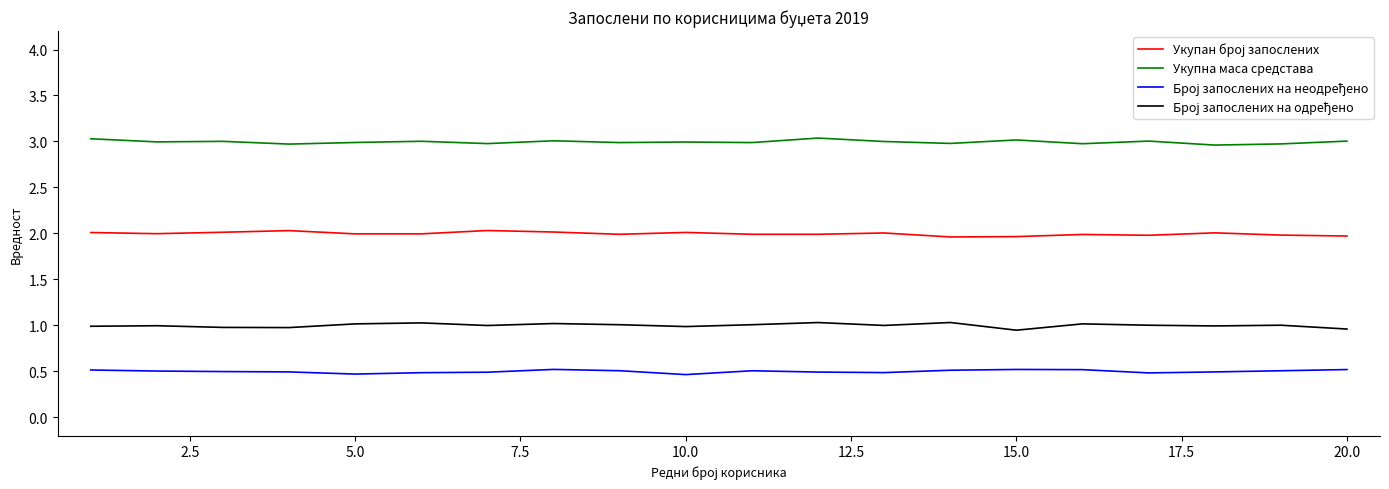

What is the greatest value displayed?

3.0